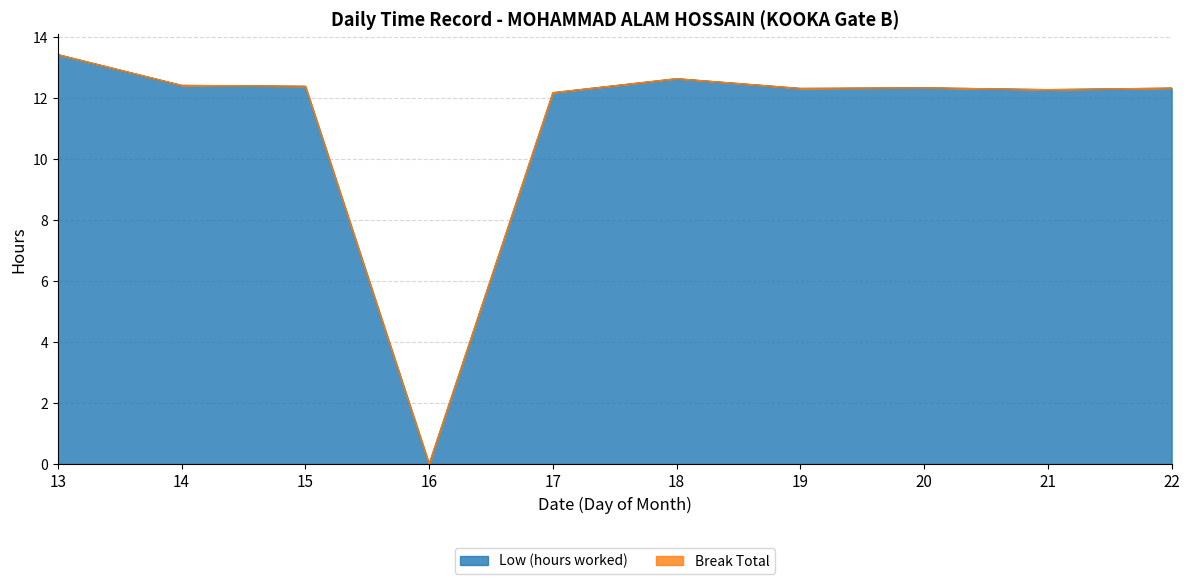

Reading left to right, extract all data points from this chart.

13=13.4	14=12.4	15=12.4	16=0.0	17=12.2	18=12.6	19=12.3	20=12.3	21=12.3	22=12.3